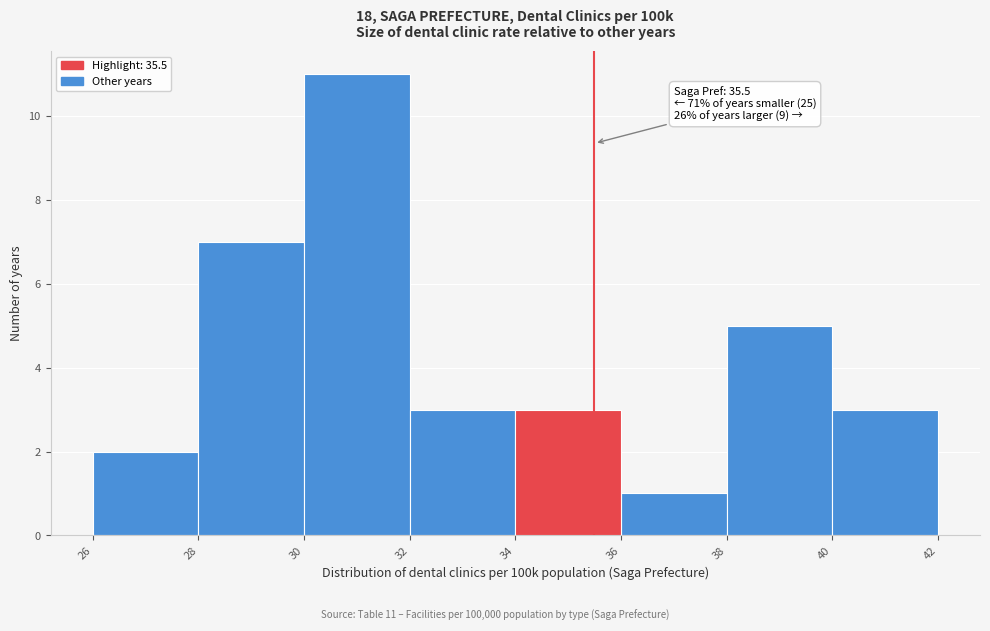

Which range on the x-axis has the tallest bar?

30 to 32